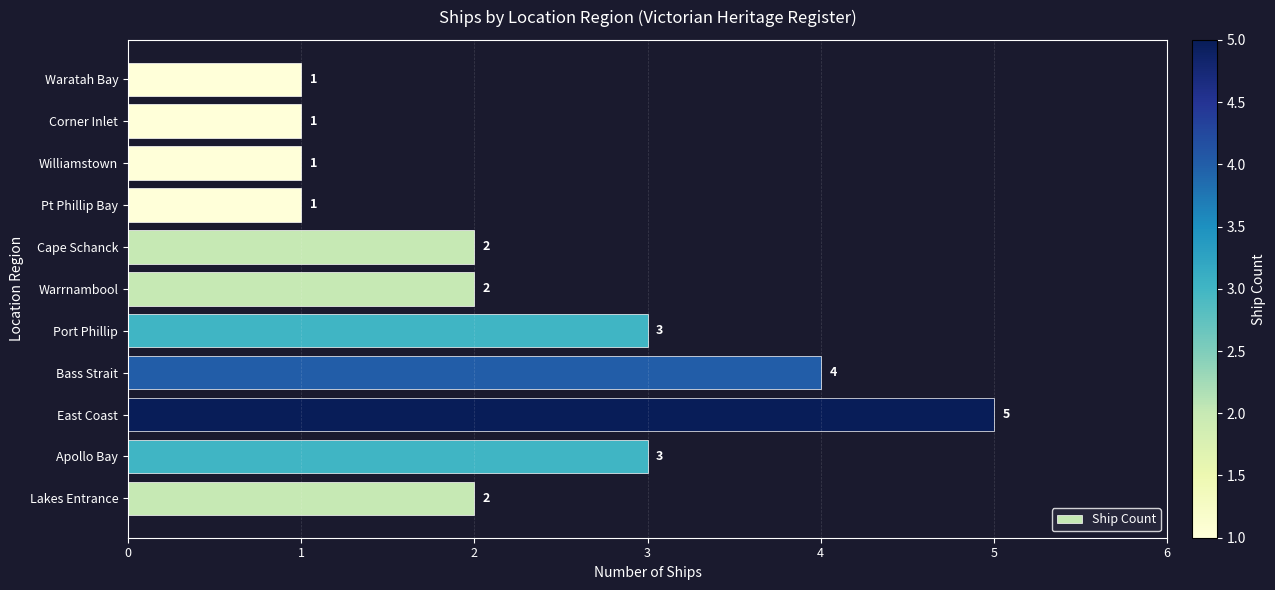

The value at Williamstown is 2. True or false?

False